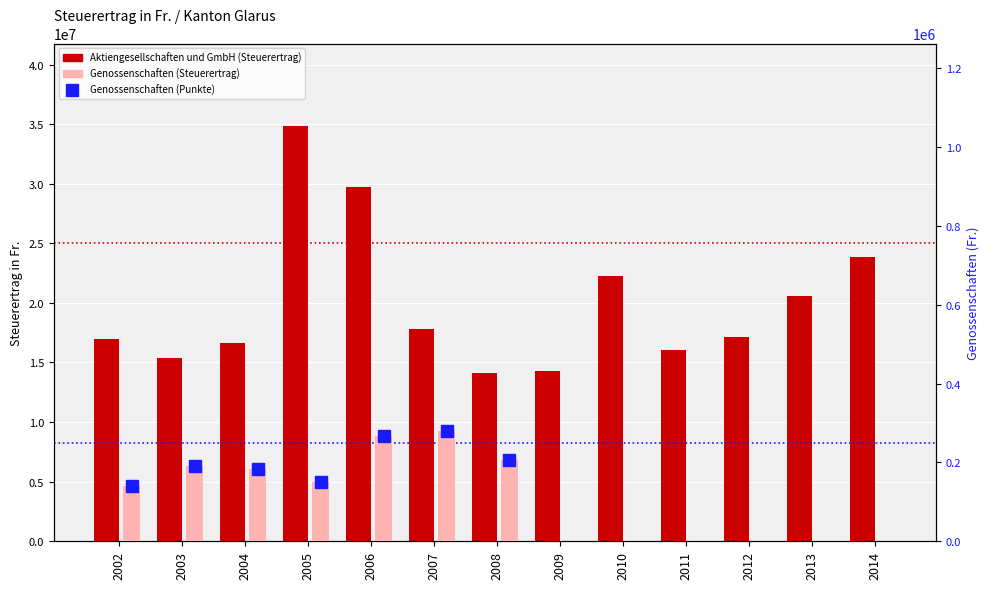

Is it true that Genossenschaften equals 280693.0 at 2007?

True